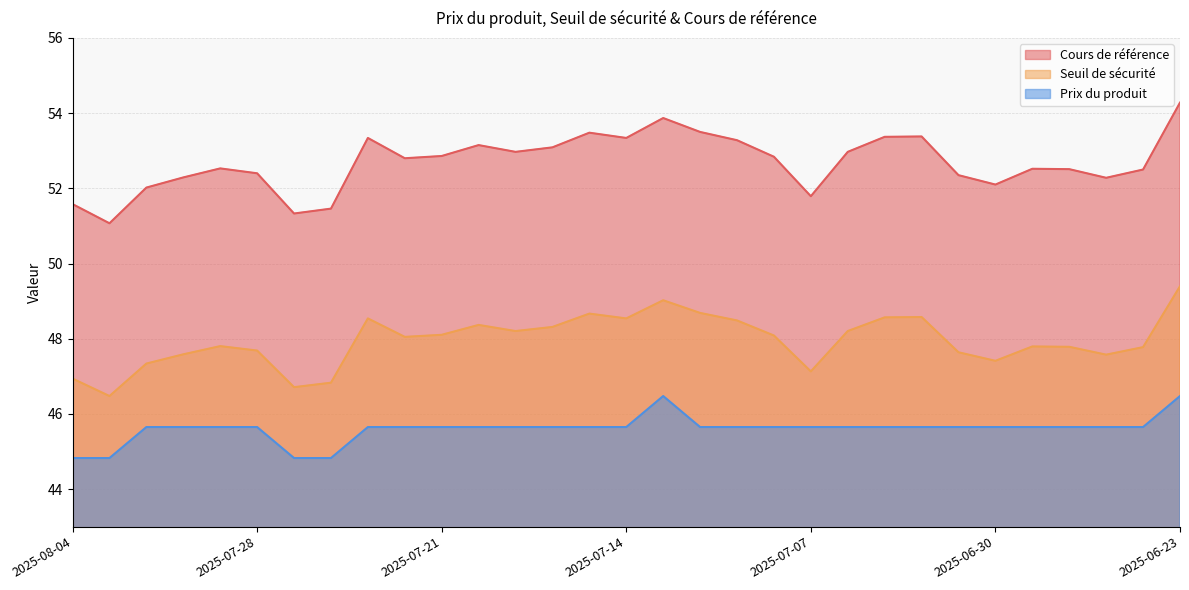

How many interior local peaks does the Seuil de sécurité series have?

7